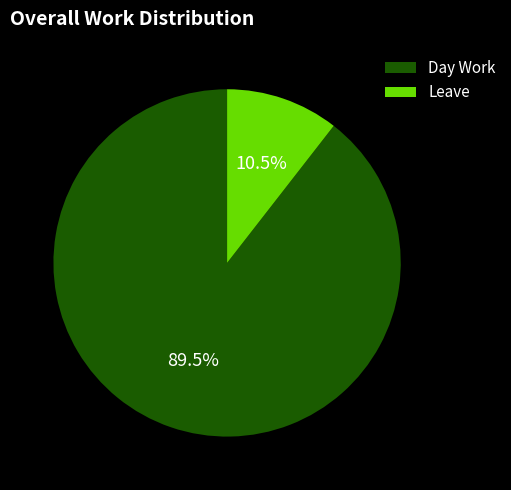

Combined, what portion of the pie is Day Work and Leave?

100.0%